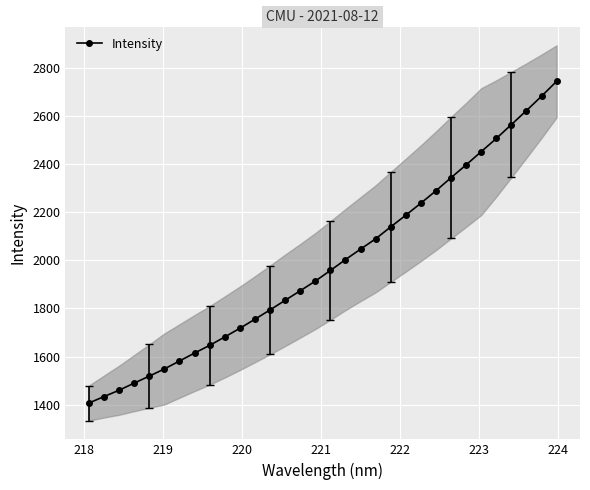

What is the value of the Intensity point at the 25th from the left?

2343.6